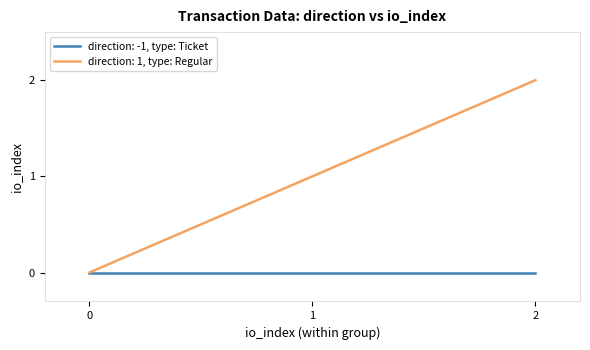

At which category is the sum across all series the highest?

2